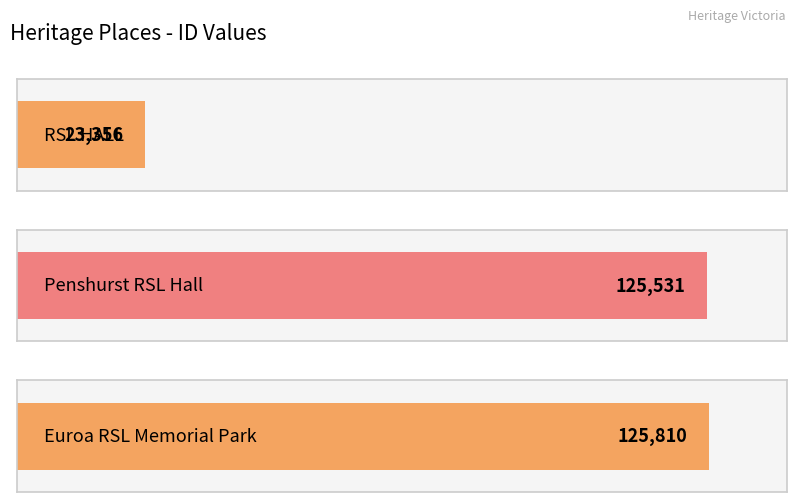

List the labels in order of value, largest first.

Euroa RSL Memorial Park, Penshurst RSL Hall, RSL HALL